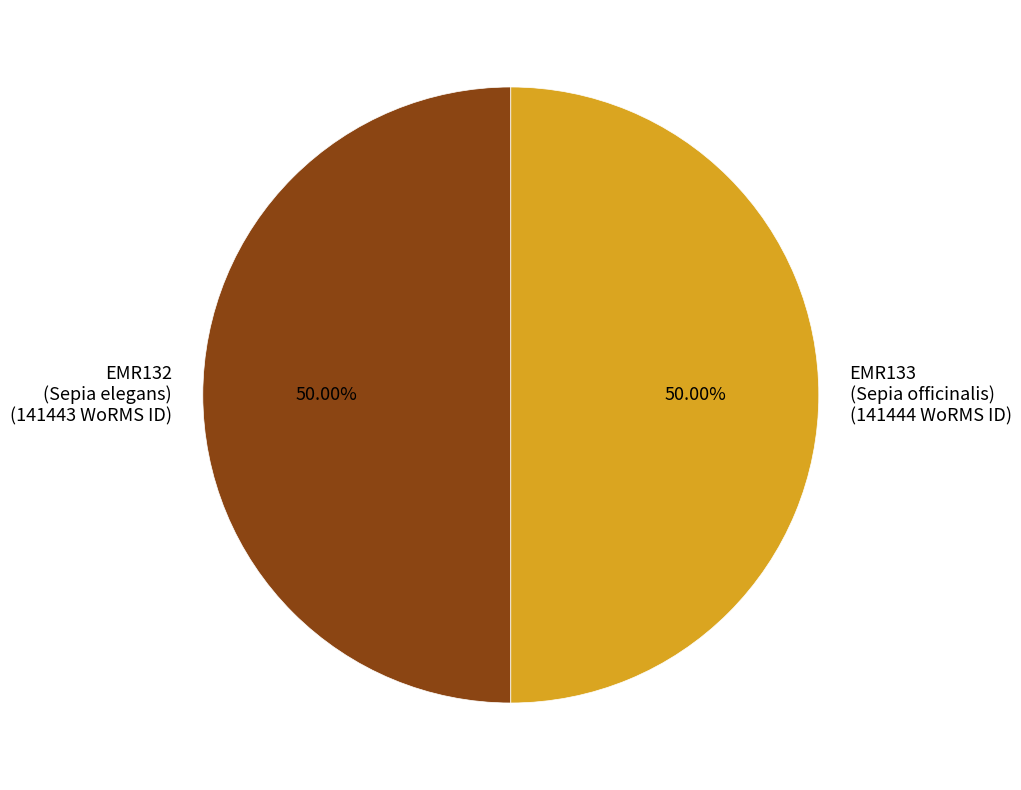

Combined, do EMR133 (Sepia officinalis) (141444 WoRMS ID) and EMR132 (Sepia elegans) (141443 WoRMS ID) account for over 50%?

Yes